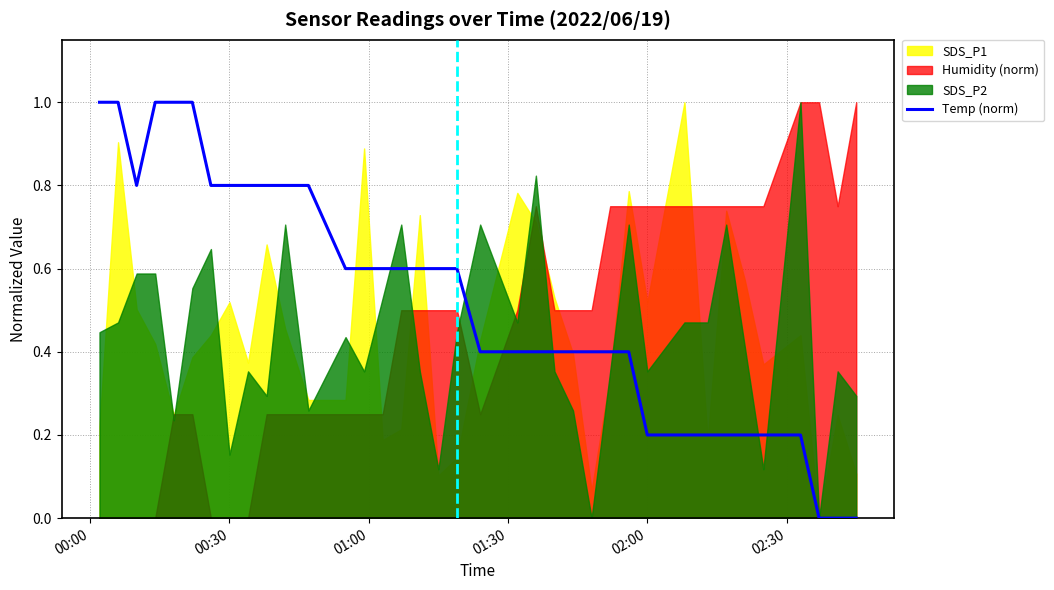

What is the value of the 28th point from the left?

0.2